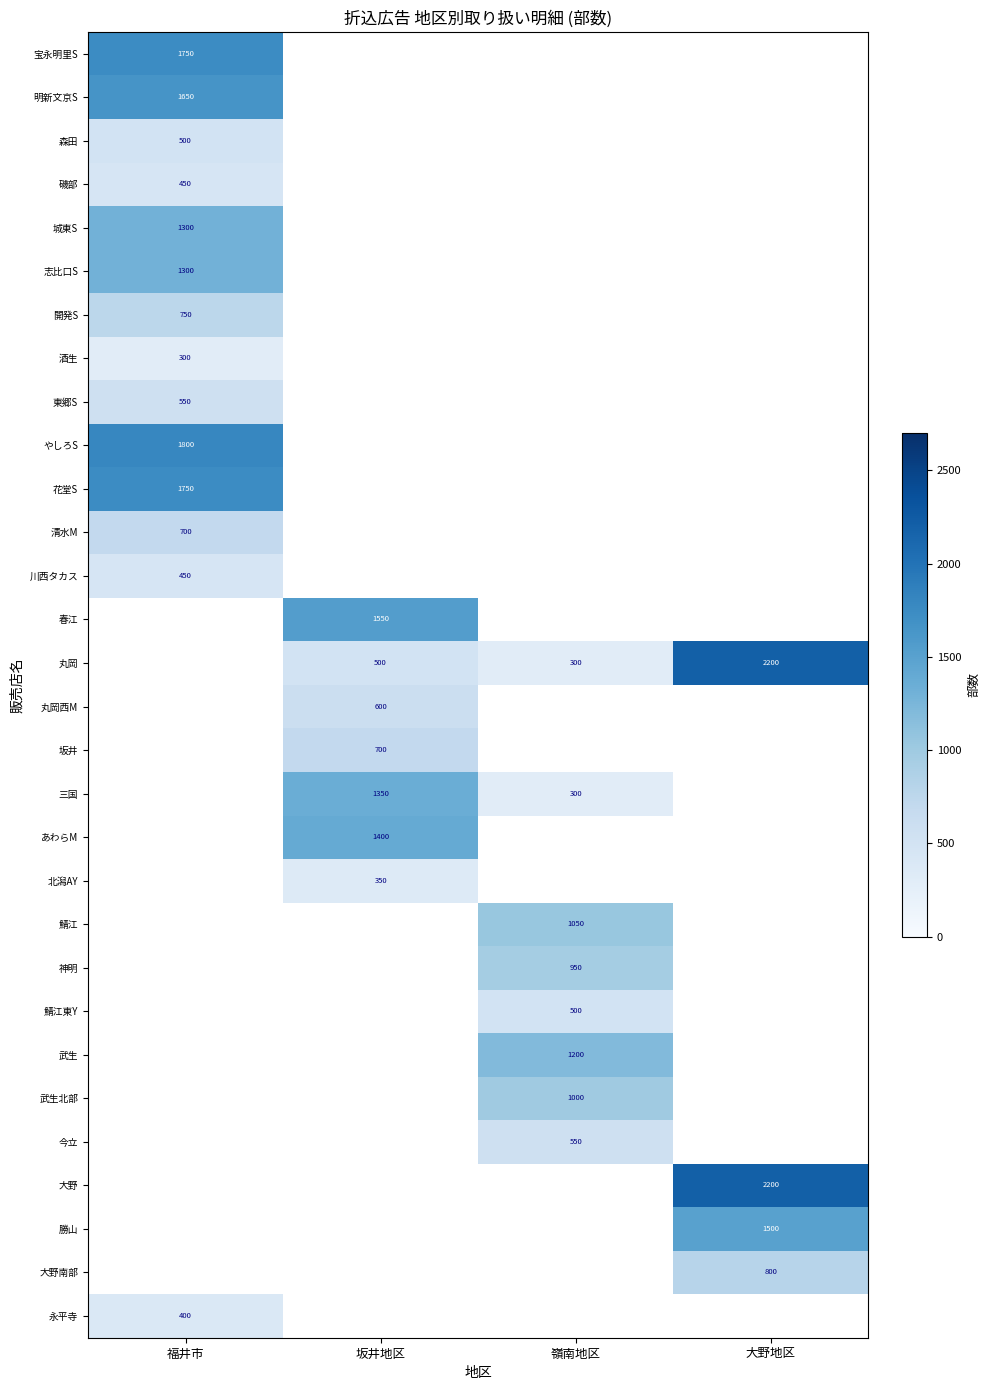

True or false: 丸岡 has a value of 300 at 嶺南地区.

True